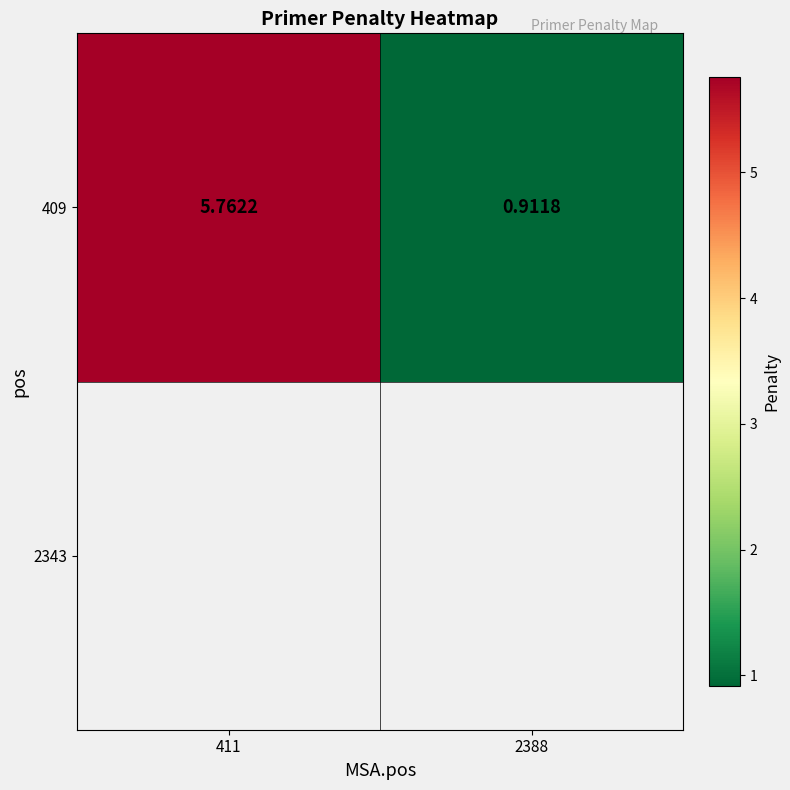

Which label corresponds to the smallest value in the chart?

2388